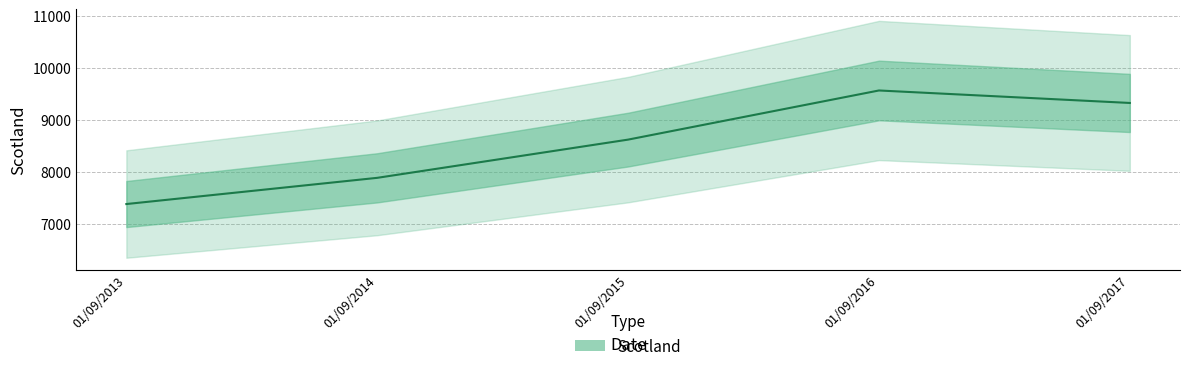

How many data points are less than 8618?

2